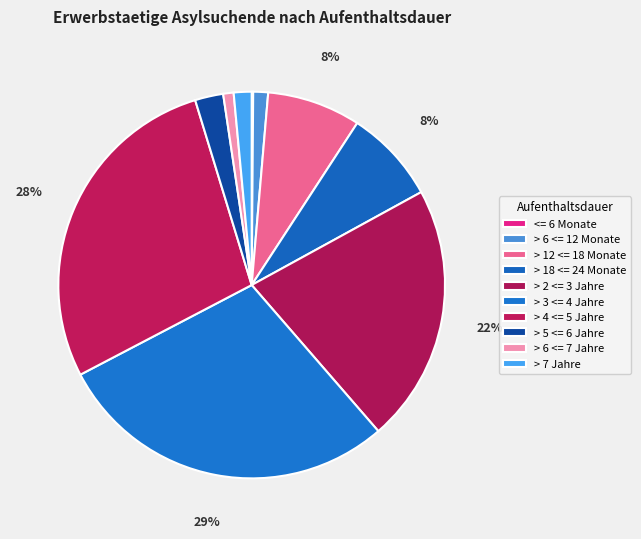

Does > 2 <= 3 Jahre represent more than half of the total?

No